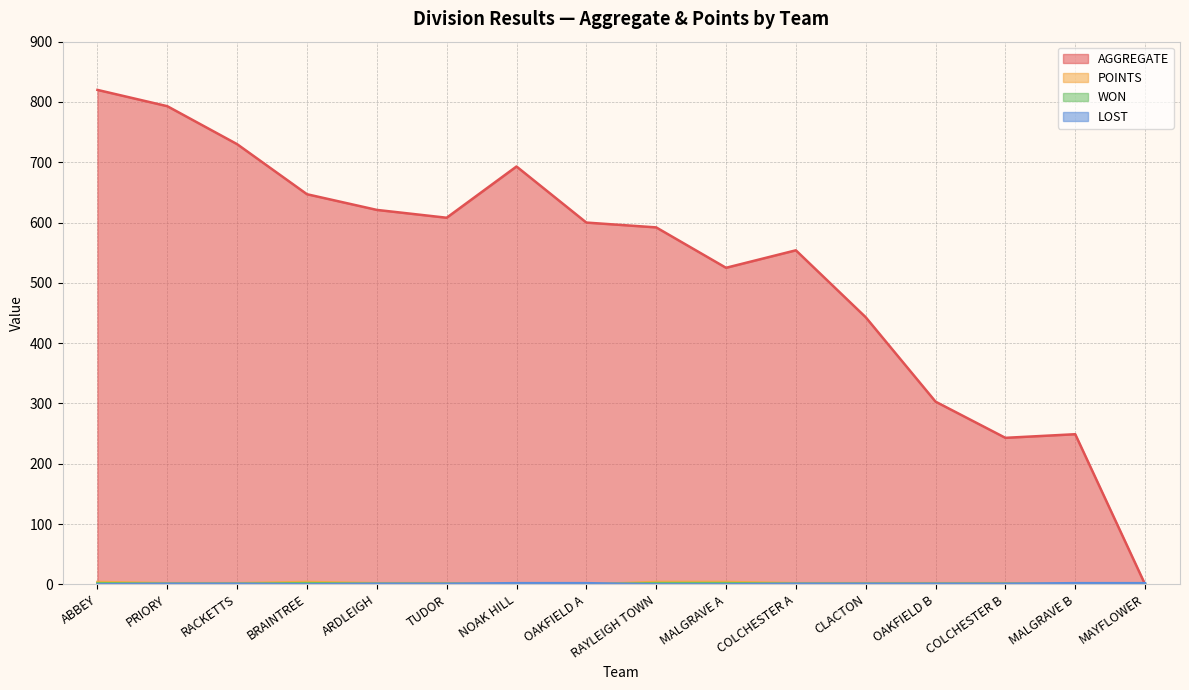

How many interior local peaks does the AGGREGATE series have?

3